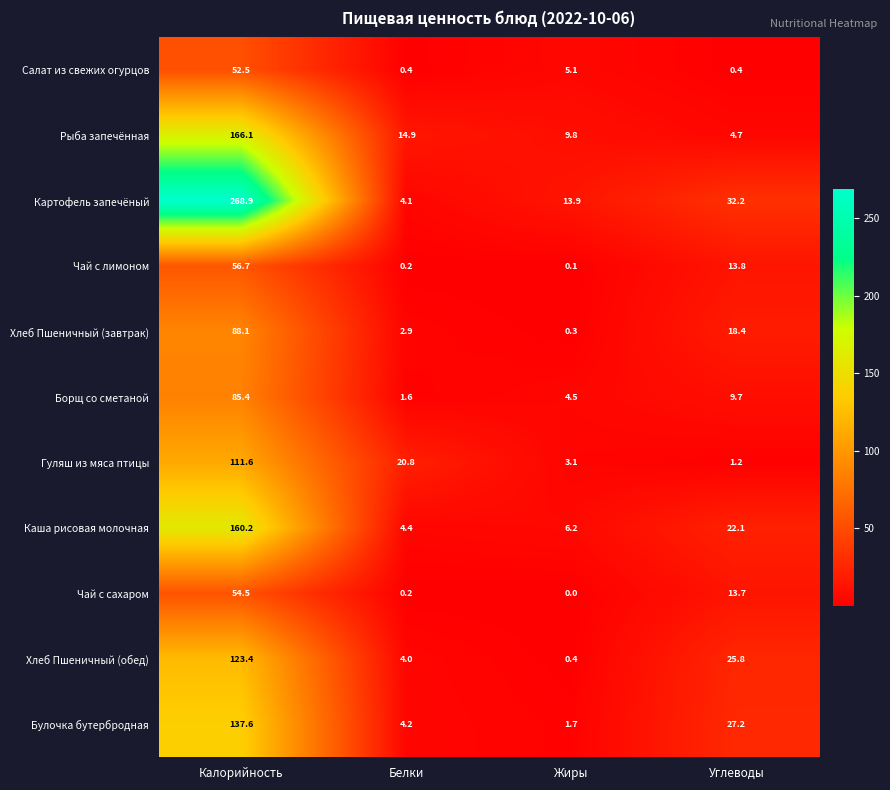

At which label is Рыба запечённая closest to 85?

Белки